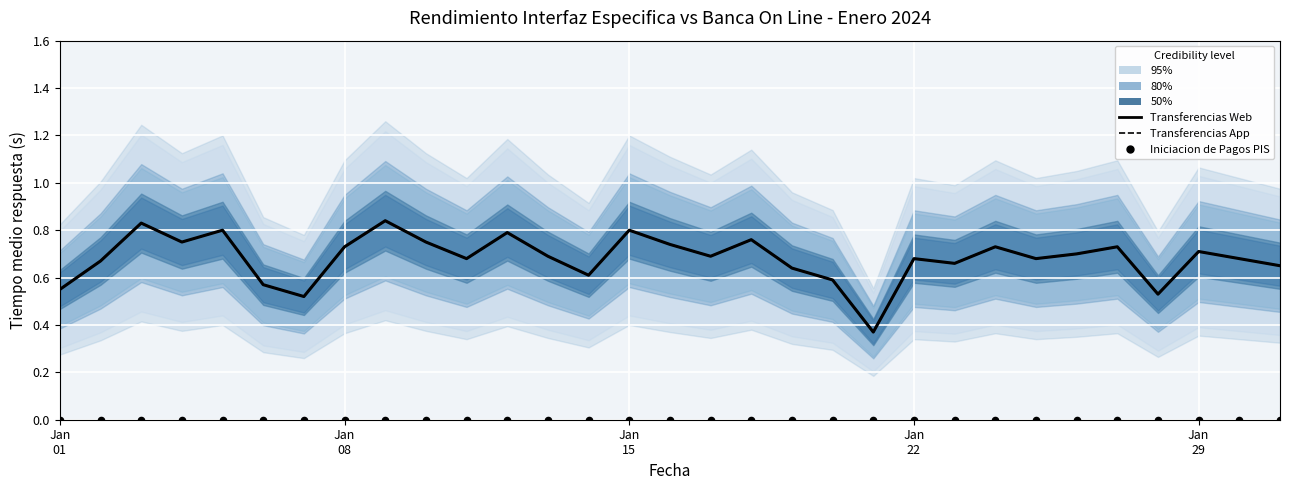

What are all the series names shown in the legend?

Transferencias Web, Transferencias App, Iniciacion de Pagos PIS